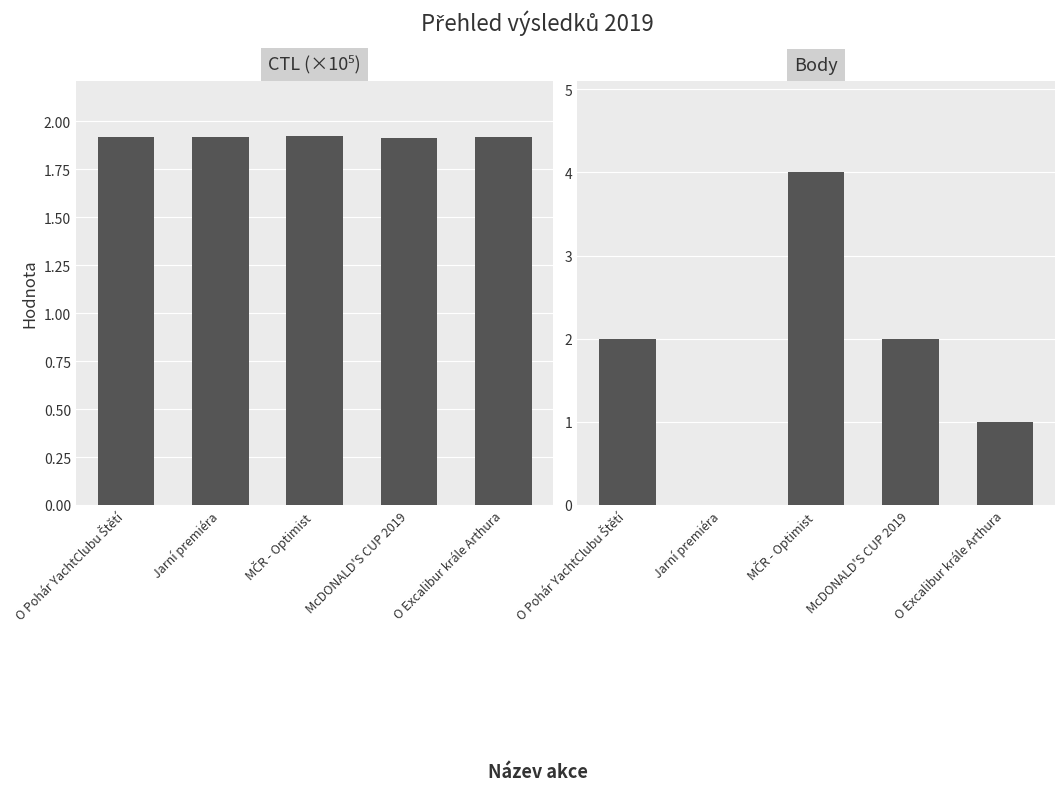

What is the label of the 1st bar from the left?

O Pohár YachtClubu Štětí